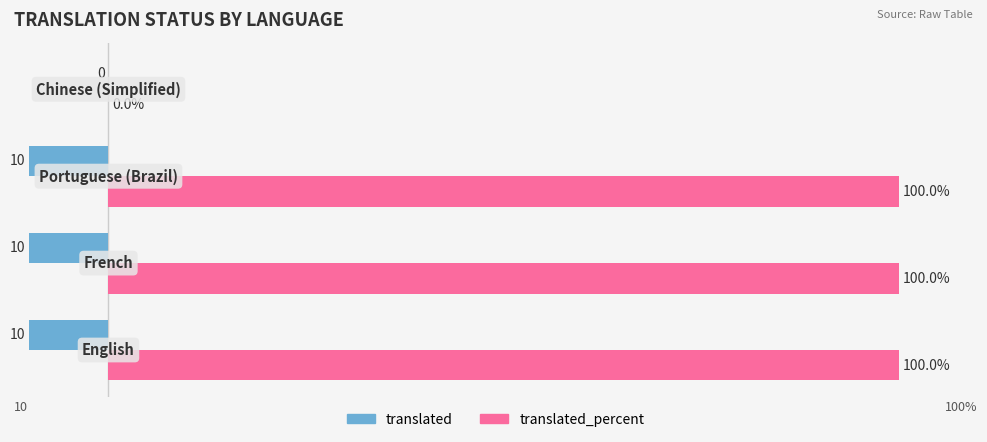

Which series has the largest total across all categories?

translated_percent